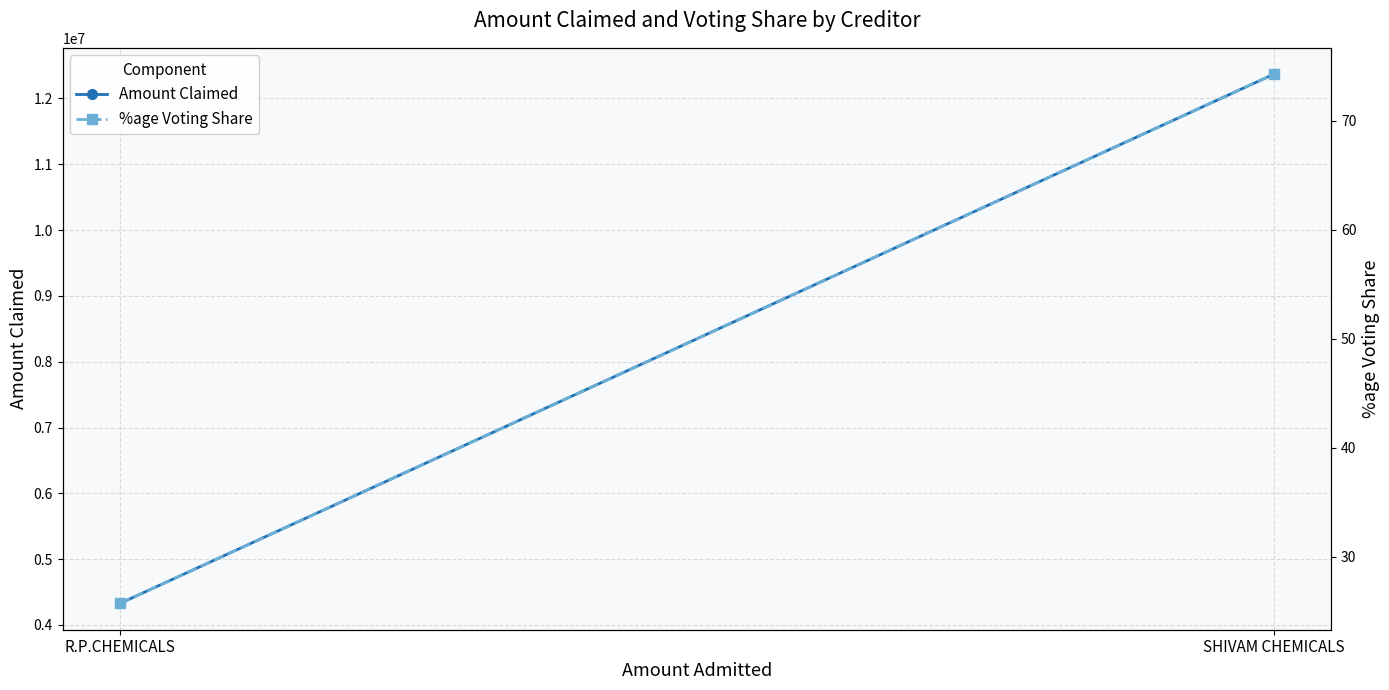

Between R.P.CHEMICALS and SHIVAM CHEMICALS, which series saw the biggest shift?

Amount Claimed